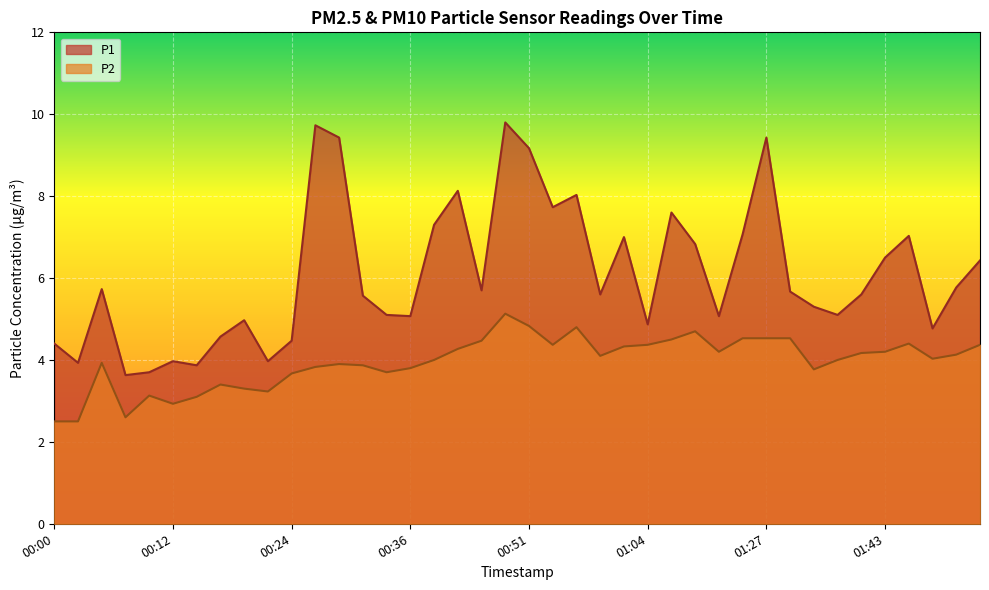

How many values in the P2 series are below 4?

17